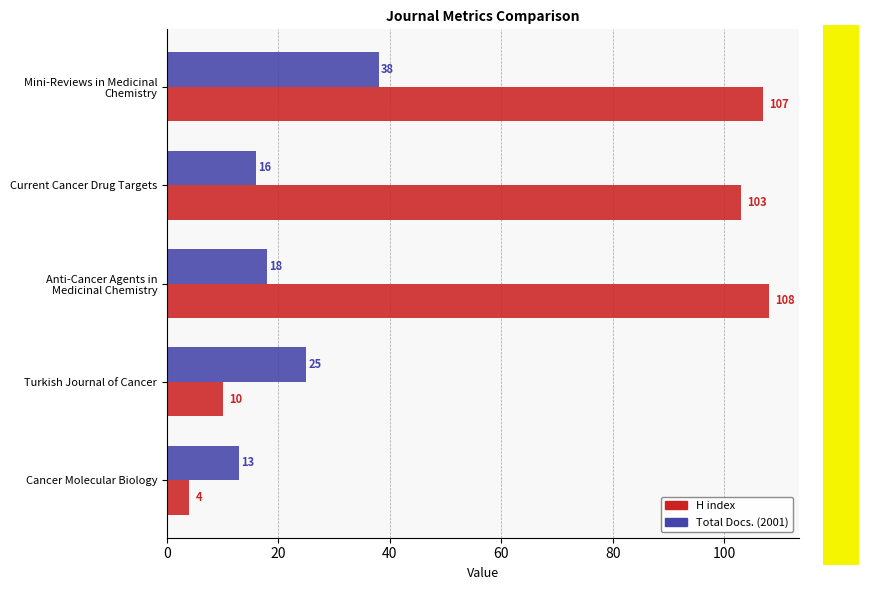

Count the number of data series in this chart.

2